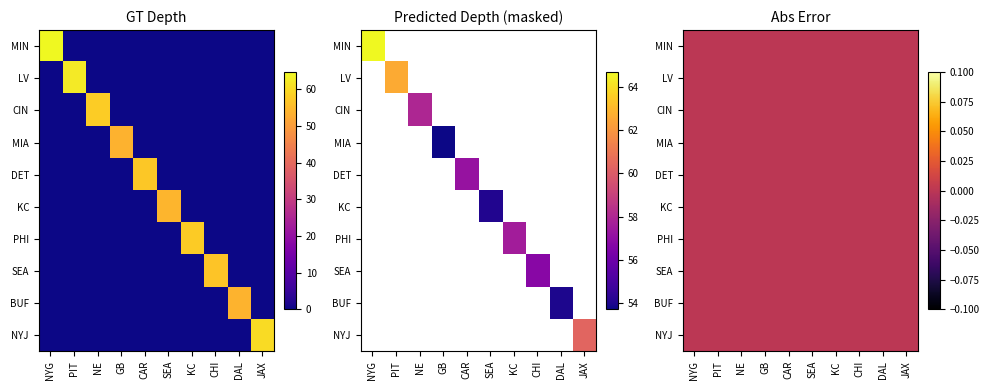

Reading left to right, list all the values displayed in this chart.

MIN: 64.7	0.0	0.0	0.0	0.0	0.0	0.0	0.0	0.0	0.0
LV: 0.0	62.6	0.0	0.0	0.0	0.0	0.0	0.0	0.0	0.0
CIN: 0.0	0.0	58.0	0.0	0.0	0.0	0.0	0.0	0.0	0.0
MIA: 0.0	0.0	0.0	53.7	0.0	0.0	0.0	0.0	0.0	0.0
DET: 0.0	0.0	0.0	0.0	57.2	0.0	0.0	0.0	0.0	0.0
KC: 0.0	0.0	0.0	0.0	0.0	54.1	0.0	0.0	0.0	0.0
PHI: 0.0	0.0	0.0	0.0	0.0	0.0	57.6	0.0	0.0	0.0
SEA: 0.0	0.0	0.0	0.0	0.0	0.0	0.0	56.8	0.0	0.0
BUF: 0.0	0.0	0.0	0.0	0.0	0.0	0.0	0.0	54.0	0.0
NYJ: 0.0	0.0	0.0	0.0	0.0	0.0	0.0	0.0	0.0	60.3